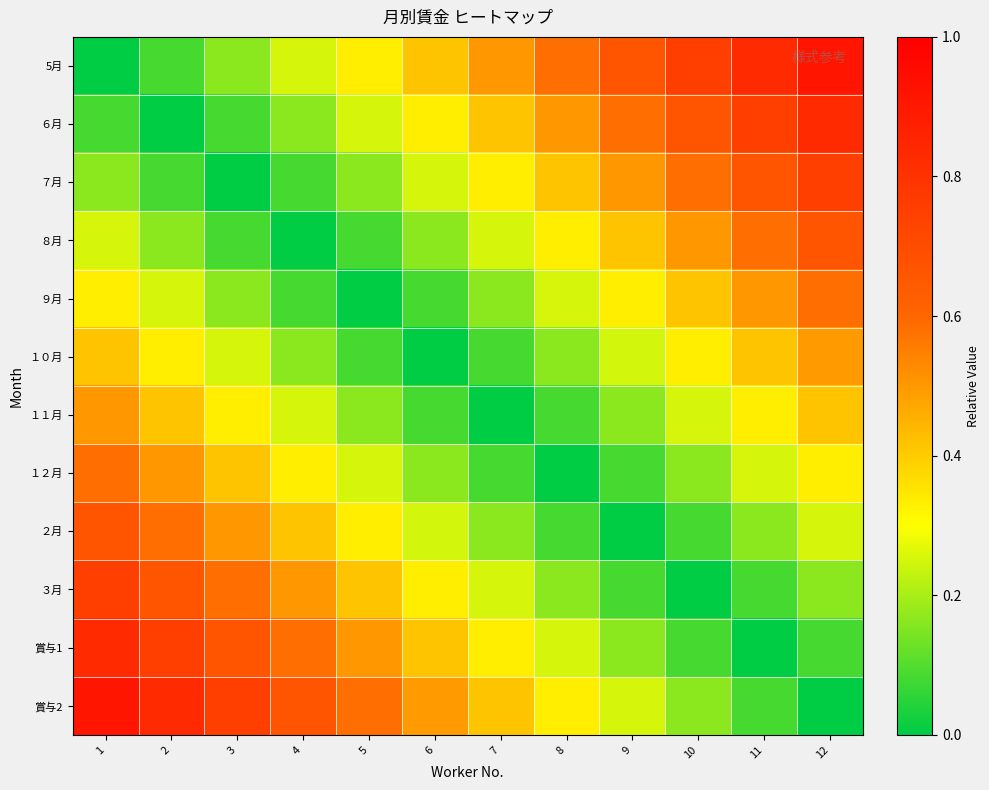

Reading left to right, extract all data points from this chart.

5月: 1=0.0	2=0.1	3=0.2	4=0.2	5=0.3	6=0.4	7=0.5	8=0.6	9=0.7	10=0.8	11=0.8	12=0.9
６月: 1=0.1	2=0.0	3=0.1	4=0.2	5=0.2	6=0.3	7=0.4	8=0.5	9=0.6	10=0.7	11=0.8	12=0.8
７月: 1=0.2	2=0.1	3=0.0	4=0.1	5=0.2	6=0.2	7=0.3	8=0.4	9=0.5	10=0.6	11=0.7	12=0.8
８月: 1=0.2	2=0.2	3=0.1	4=0.0	5=0.1	6=0.2	7=0.2	8=0.3	9=0.4	10=0.5	11=0.6	12=0.7
９月: 1=0.3	2=0.2	3=0.2	4=0.1	5=0.0	6=0.1	7=0.2	8=0.3	9=0.3	10=0.4	11=0.5	12=0.6
１０月: 1=0.4	2=0.3	3=0.2	4=0.2	5=0.1	6=0.0	7=0.1	8=0.2	9=0.2	10=0.3	11=0.4	12=0.5
１１月: 1=0.5	2=0.4	3=0.3	4=0.2	5=0.2	6=0.1	7=0.0	8=0.1	9=0.2	10=0.2	11=0.3	12=0.4
１２月: 1=0.6	2=0.5	3=0.4	4=0.3	5=0.3	6=0.2	7=0.1	8=0.0	9=0.1	10=0.2	11=0.2	12=0.3
２月: 1=0.7	2=0.6	3=0.5	4=0.4	5=0.3	6=0.2	7=0.2	8=0.1	9=0.0	10=0.1	11=0.2	12=0.2
３月: 1=0.8	2=0.7	3=0.6	4=0.5	5=0.4	6=0.3	7=0.2	8=0.2	9=0.1	10=0.0	11=0.1	12=0.2
賞与1: 1=0.8	2=0.8	3=0.7	4=0.6	5=0.5	6=0.4	7=0.3	8=0.2	9=0.2	10=0.1	11=0.0	12=0.1
賞与2: 1=0.9	2=0.8	3=0.8	4=0.7	5=0.6	6=0.5	7=0.4	8=0.3	9=0.2	10=0.2	11=0.1	12=0.0